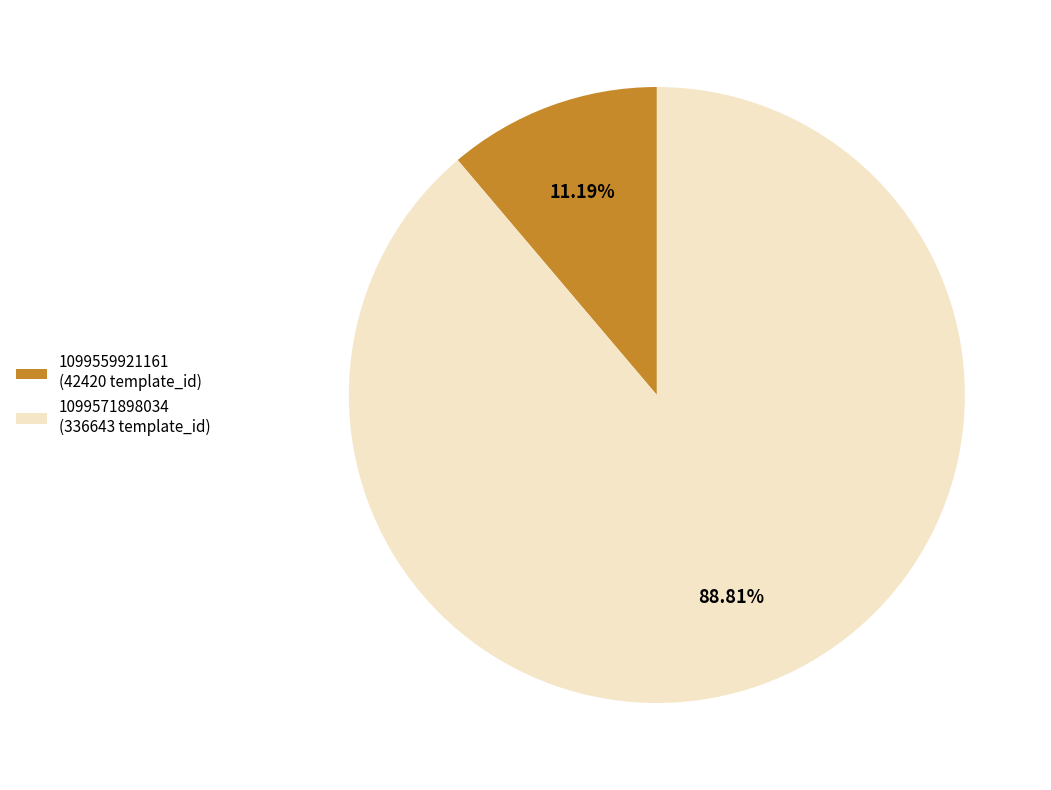

To the nearest percent, what portion does 1099571898034 represent?

89%